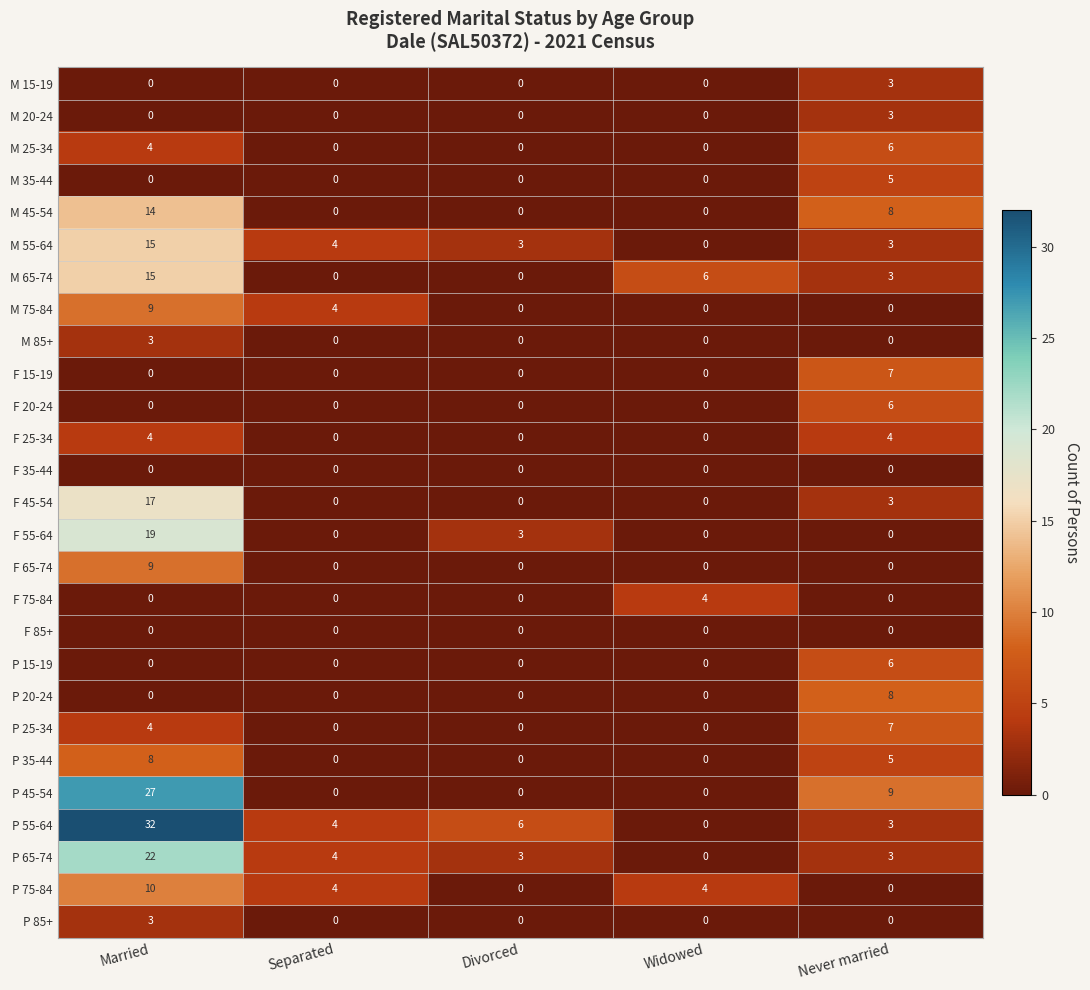

How many categories are shown in the chart?

5